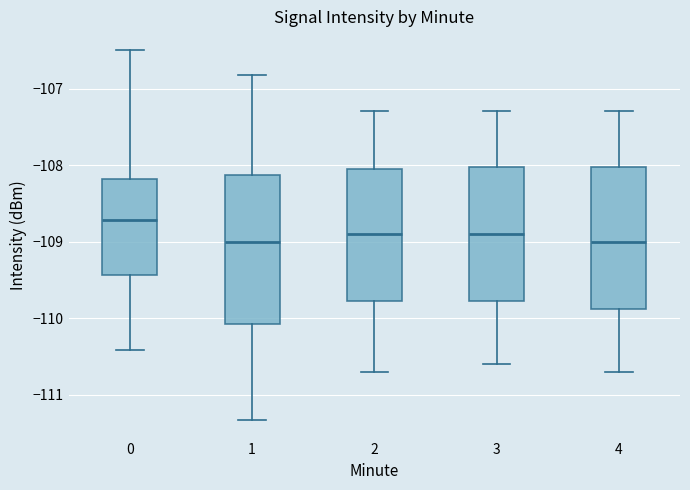

Where is the lower edge of the box at x = 1 on the y-axis? The values are not printed on the chart, so give them approximately, as read against the axis.

-110.1